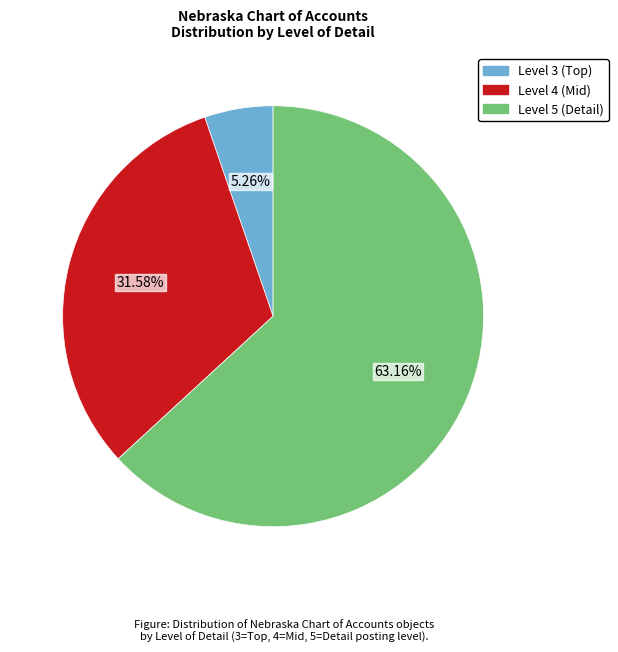

Is there a majority slice in this chart?

Yes